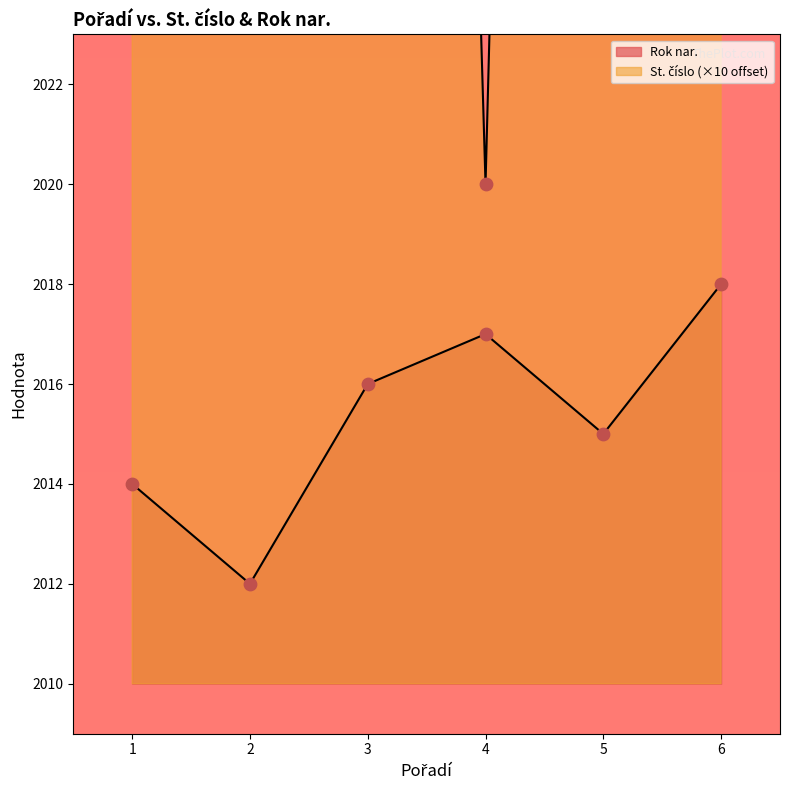

Which series contains the lowest Y value?

Rok nar.